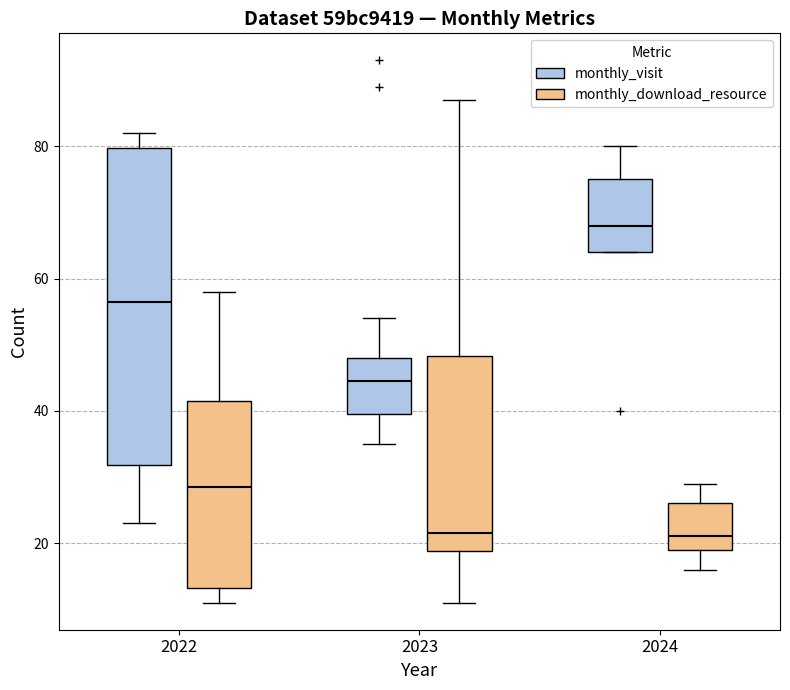

Where does the lower whisker of the box for 2022 (monthly_download_resource) end on the y-axis? The values are not printed on the chart, so give them approximately, as read against the axis.

12